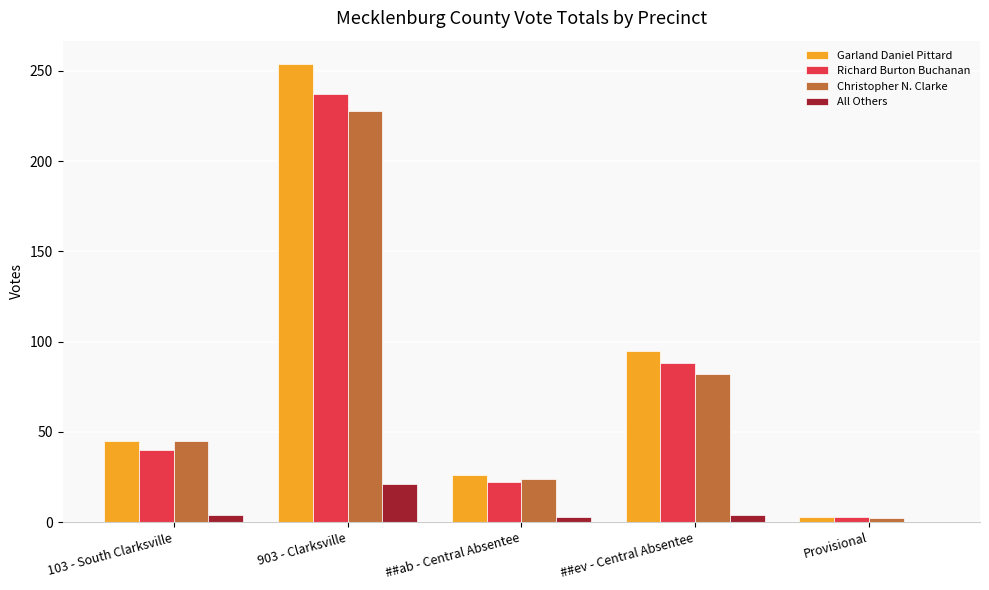

Which series has the largest range (max minus min)?

Garland Daniel Pittard